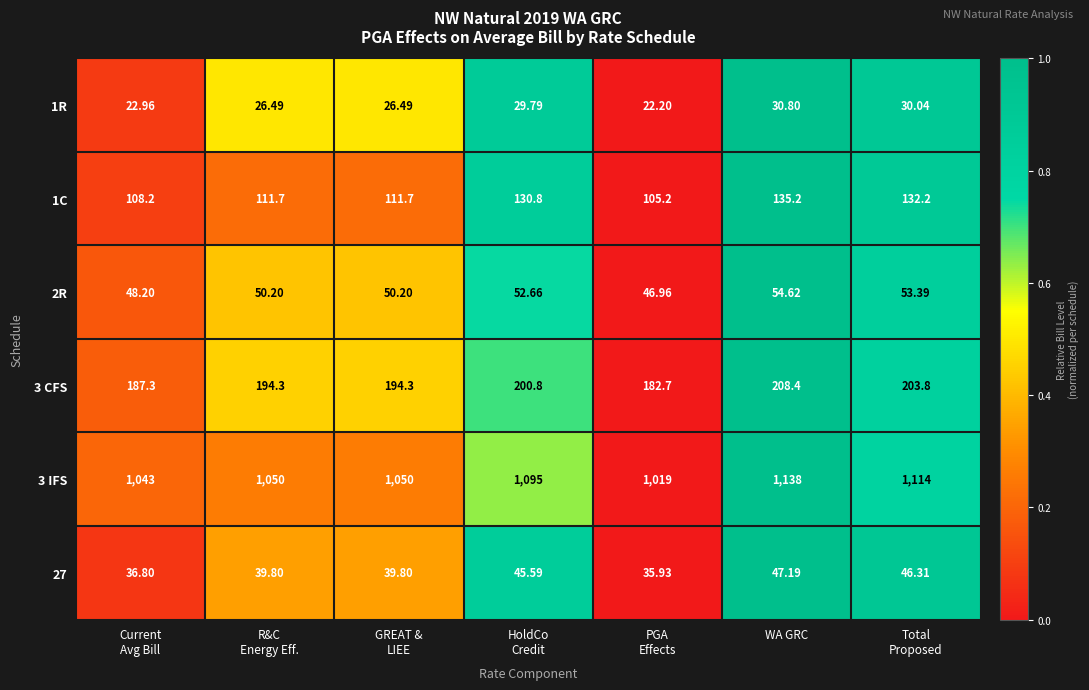

At which category does the chart reach its peak across all series?

WA GRC